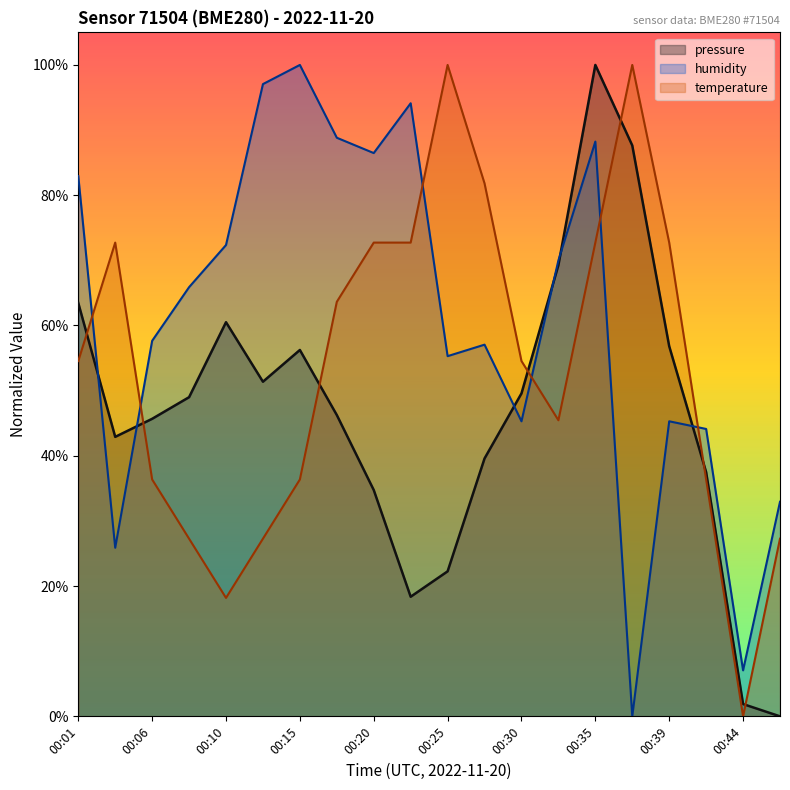

What is the highest value of the temperature series?

1.0